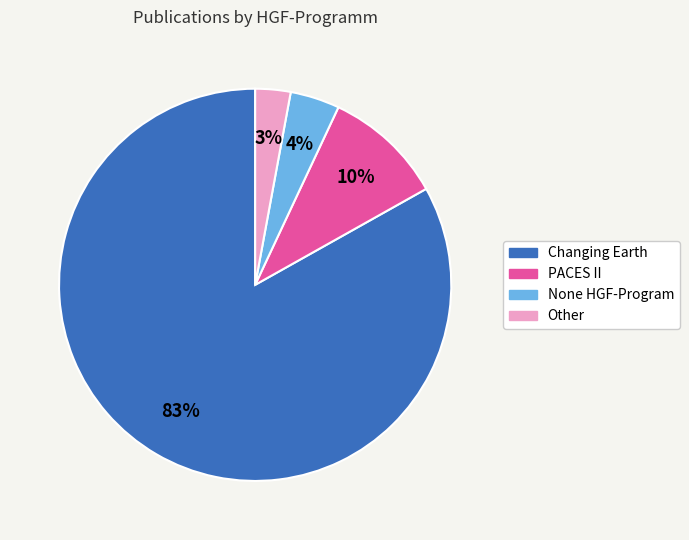

Which slice is the smallest?

Other